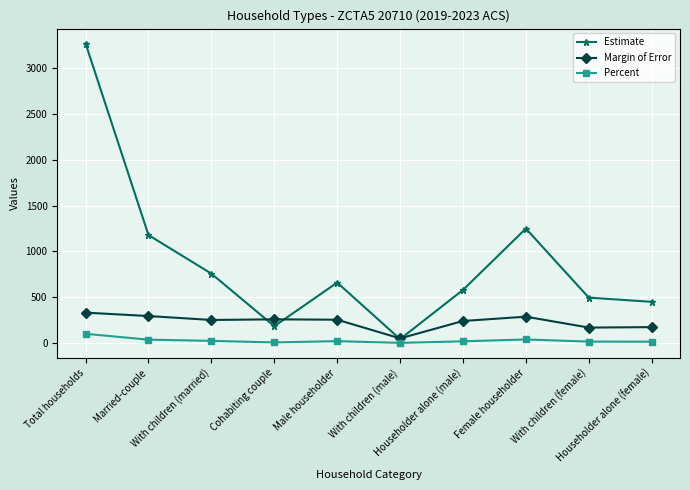

True or false: Margin of Error has more than 1 interior local peaks.

True